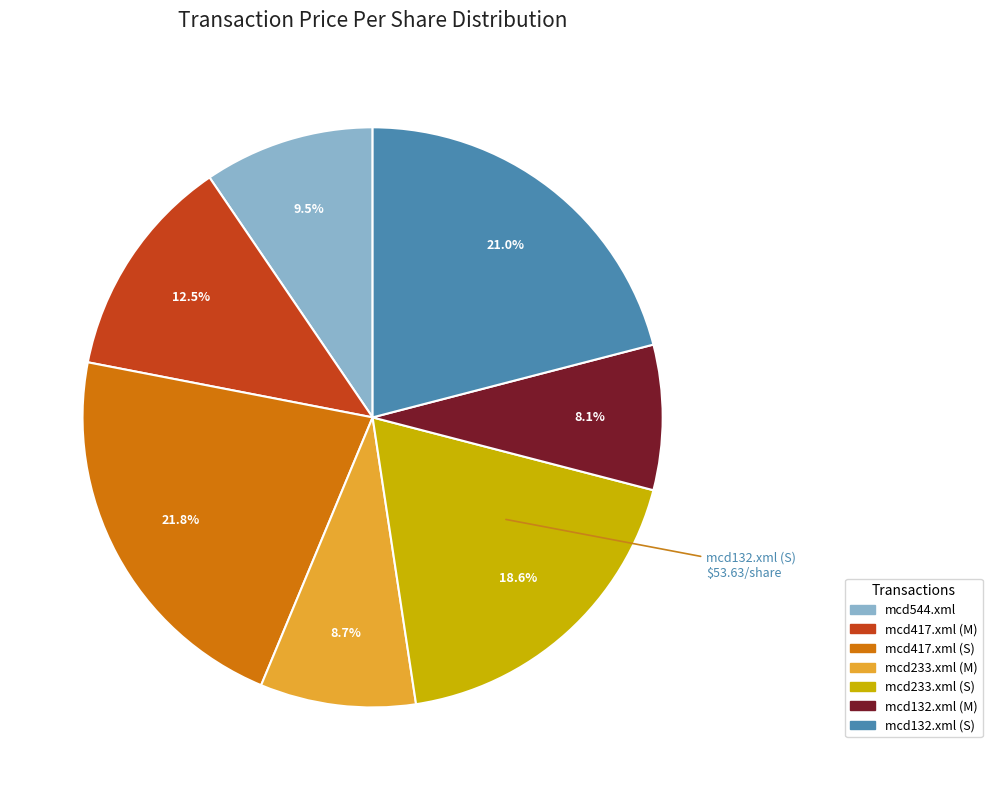

Which has a higher value, mcd417.xml (M) or mcd132.xml (S)?

mcd132.xml (S)